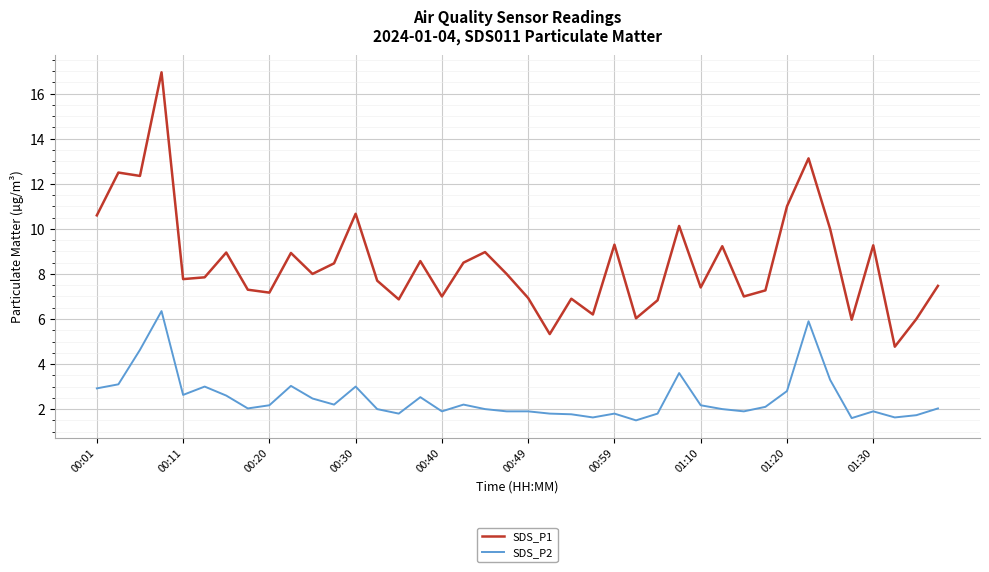

Which series has the largest total across all categories?

SDS_P1